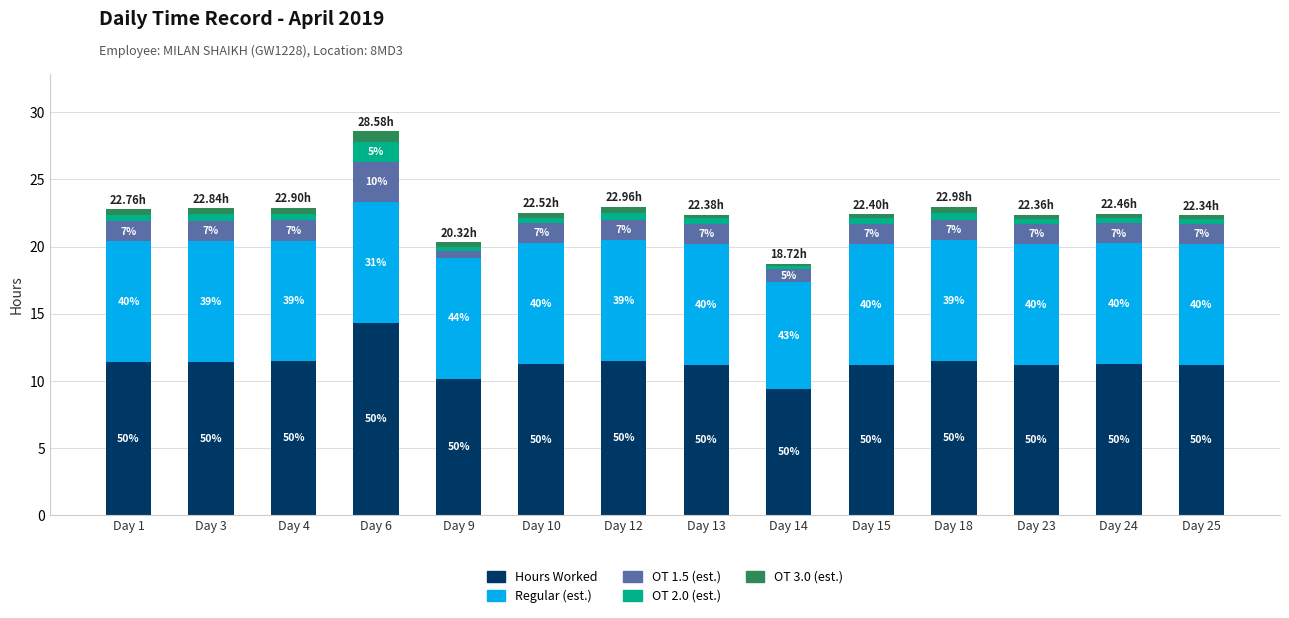

At how many categories does at least one series exceed 1?

14